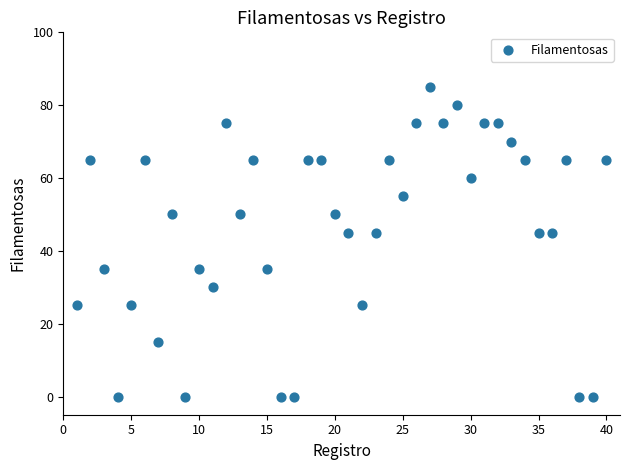

What is the range of X values (max minus min)?

39